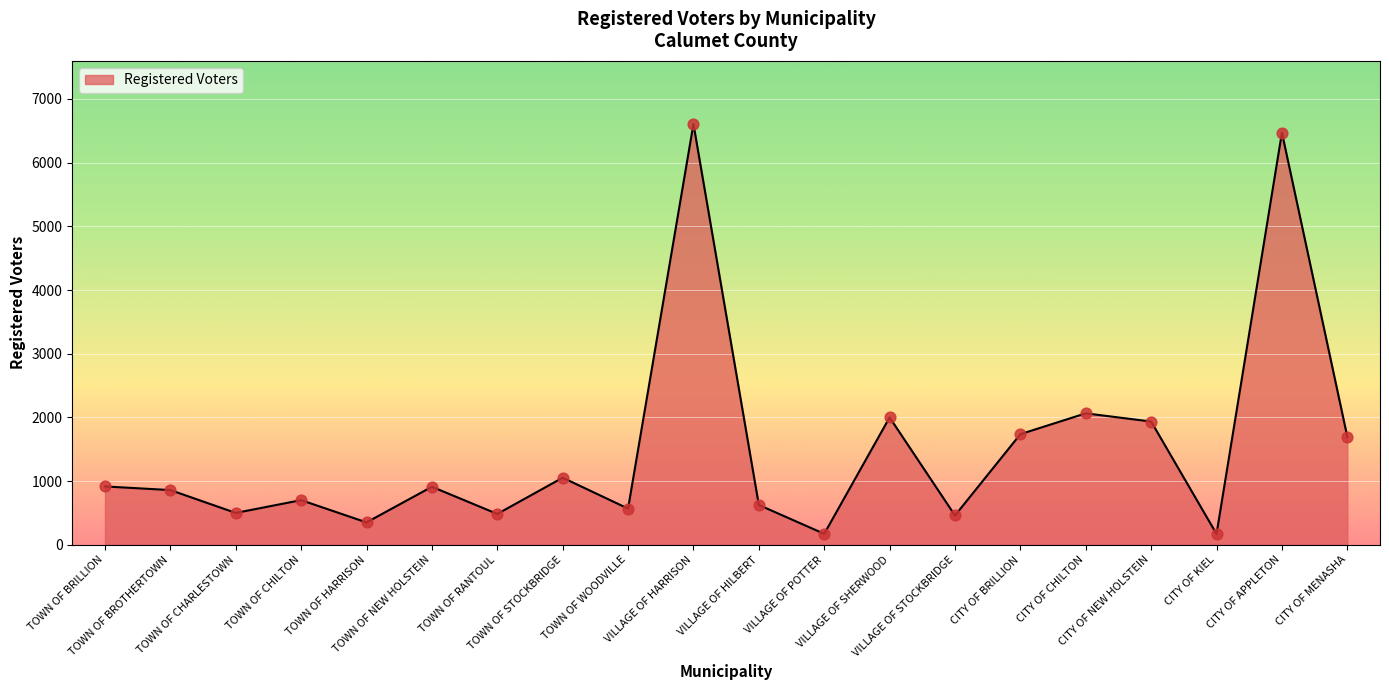

What is the ratio of the value at CITY OF APPLETON to the value at VILLAGE OF HILBERT?

10.4